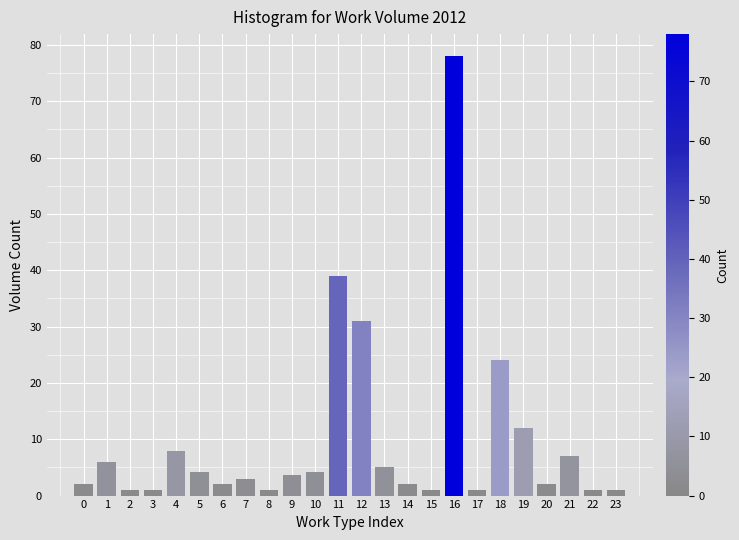

Reading right to left, list all the values displayed in this chart.

23=1.0	22=1.0	21=7.0	20=2.0	19=12.0	18=24.0	17=1.0	16=78.0	15=1.0	14=2.0	13=5.0	12=31.0	11=39.0	10=4.2	9=3.6	8=1.0	7=3.0	6=2.0	5=4.2	4=8.0	3=1.0	2=1.0	1=6.0	0=2.0